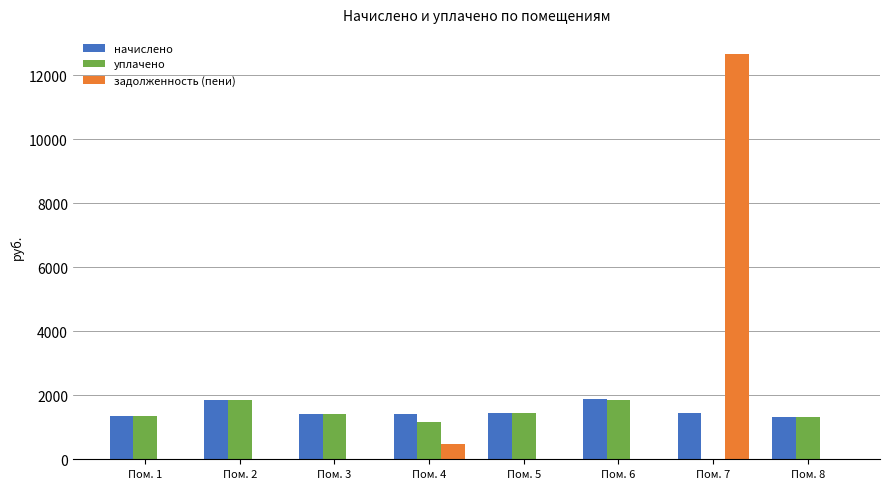

How many data points does each series have?

8